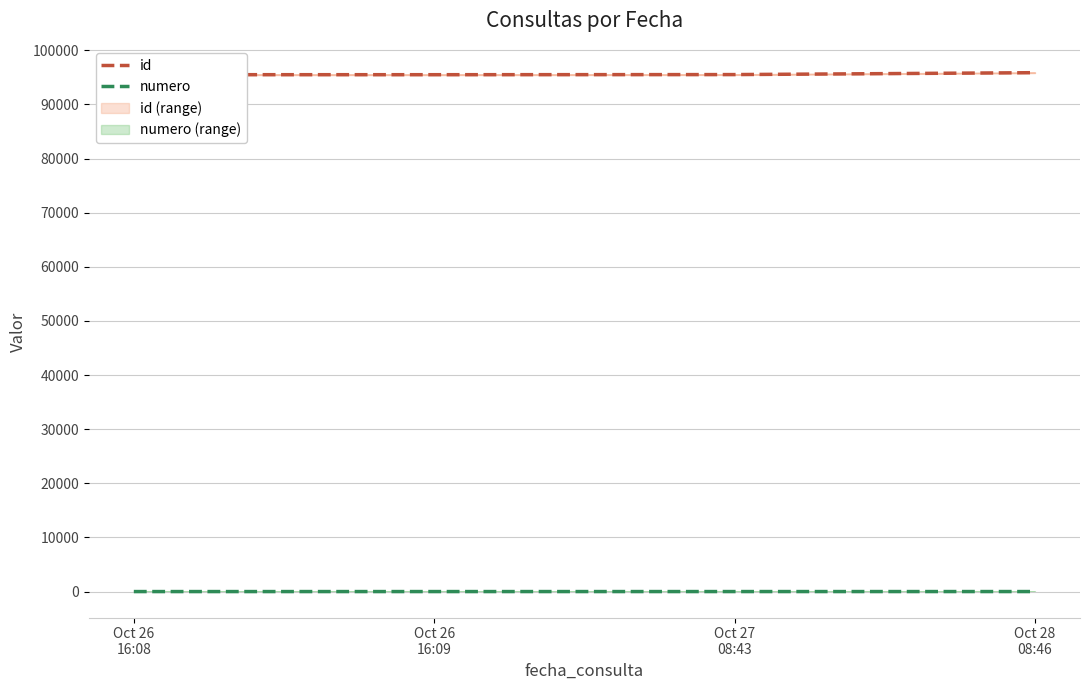

What are all the series names shown in the legend?

id, numero